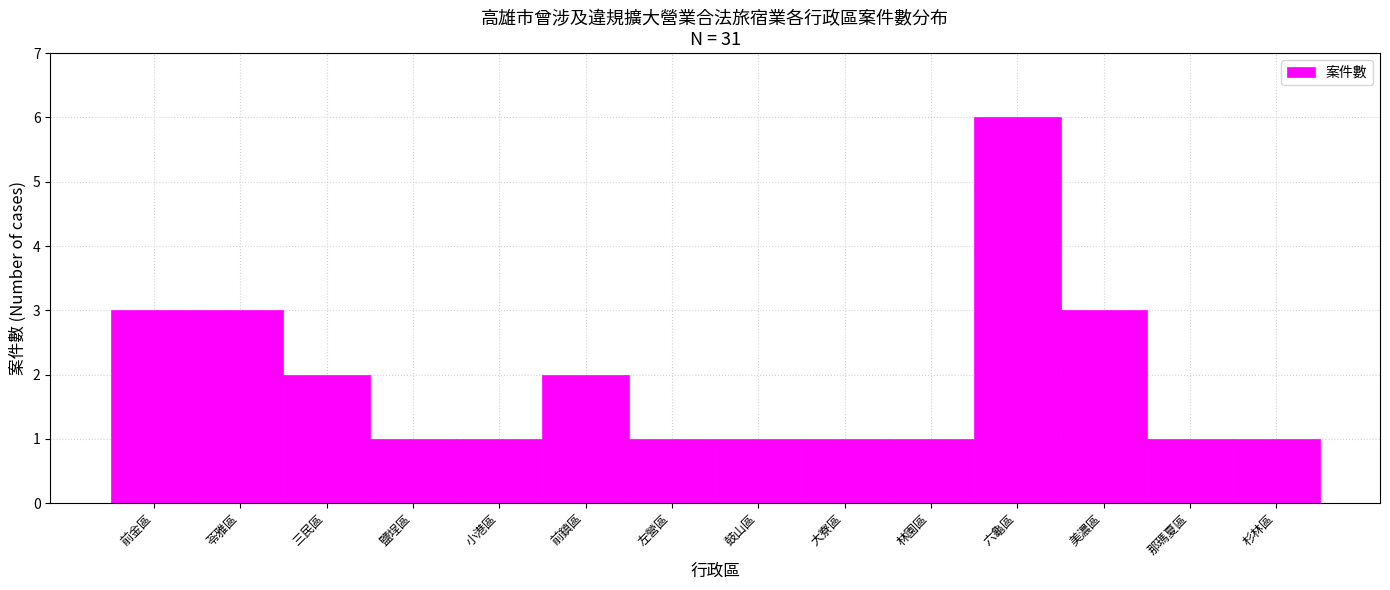

Reading left to right, extract all data points from this chart.

前金區=3	苓雅區=3	三民區=2	鹽埕區=1	小港區=1	前鎮區=2	左營區=1	鼓山區=1	大寮區=1	林園區=1	六龜區=6	美濃區=3	那瑪夏區=1	杉林區=1